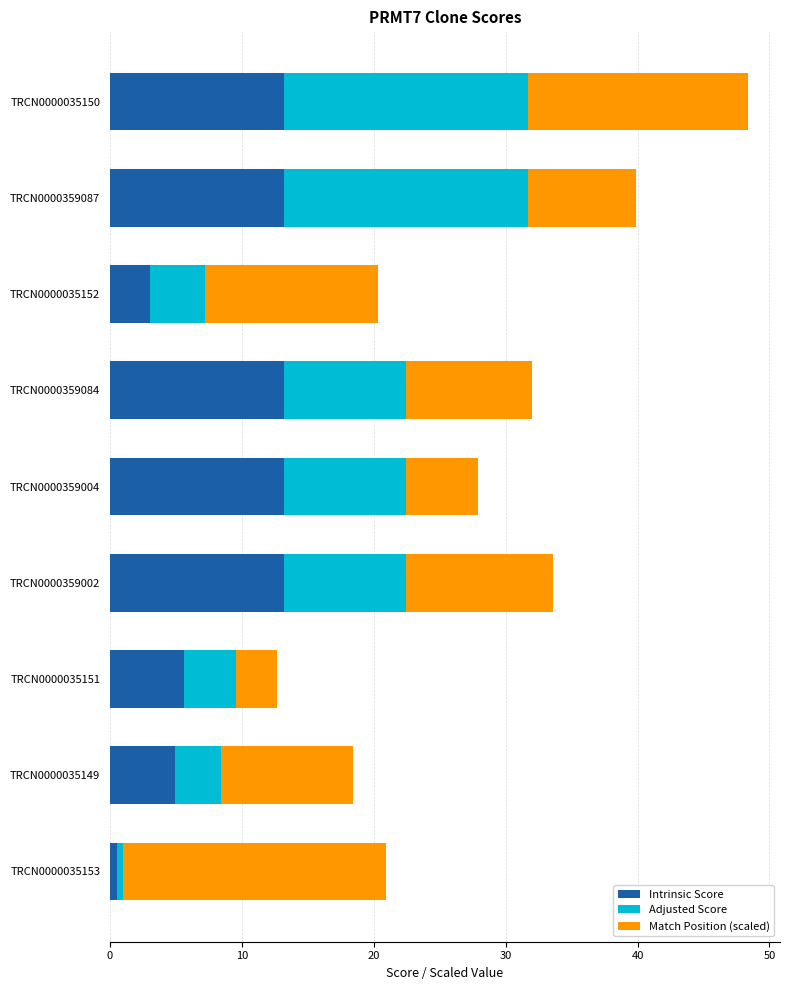

At which category is the sum across all series the highest?

TRCN0000035150